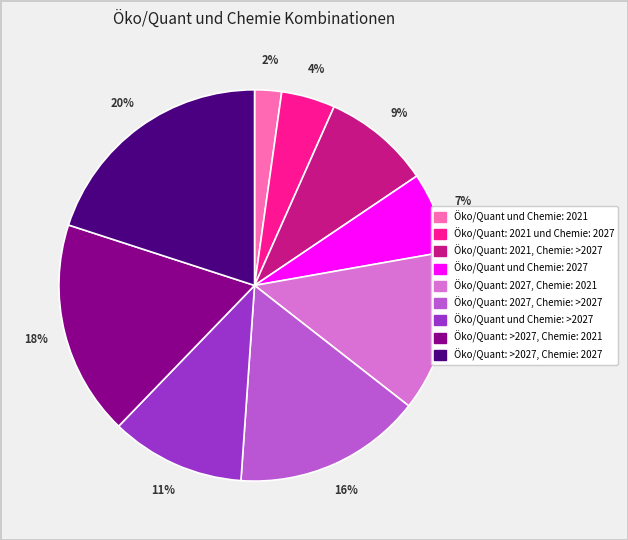

What percentage is the Öko/Quant: >2027, Chemie: 2021 slice, to the nearest percent?

18%